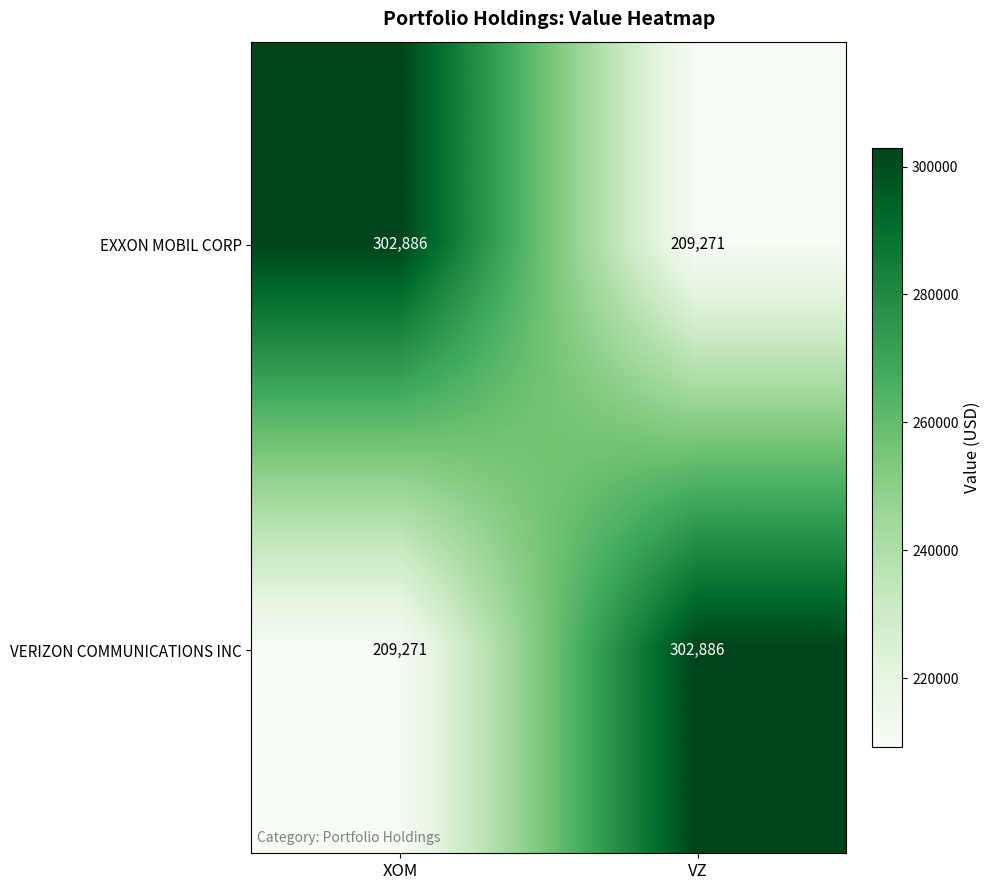

What is the spread (max minus min) of values at VZ?

93615